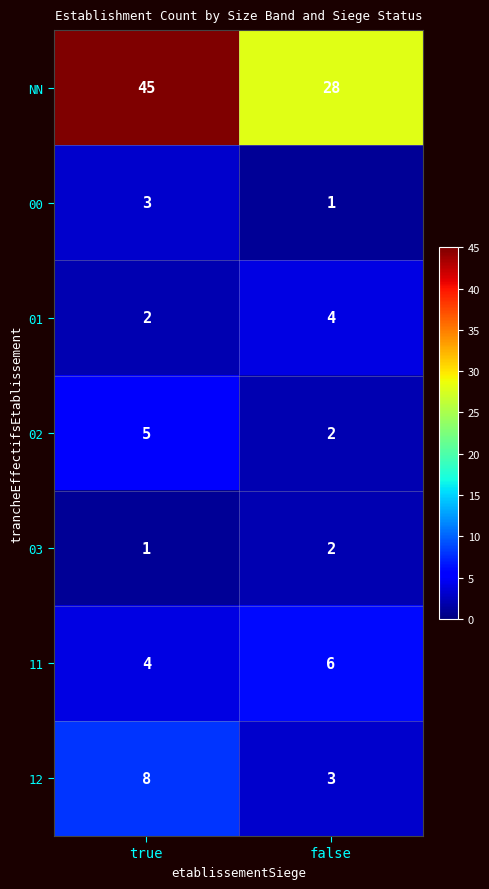

Reading left to right, list all the values displayed in this chart.

NN: 45	28
00: 3	1
01: 2	4
02: 5	2
03: 1	2
11: 4	6
12: 8	3